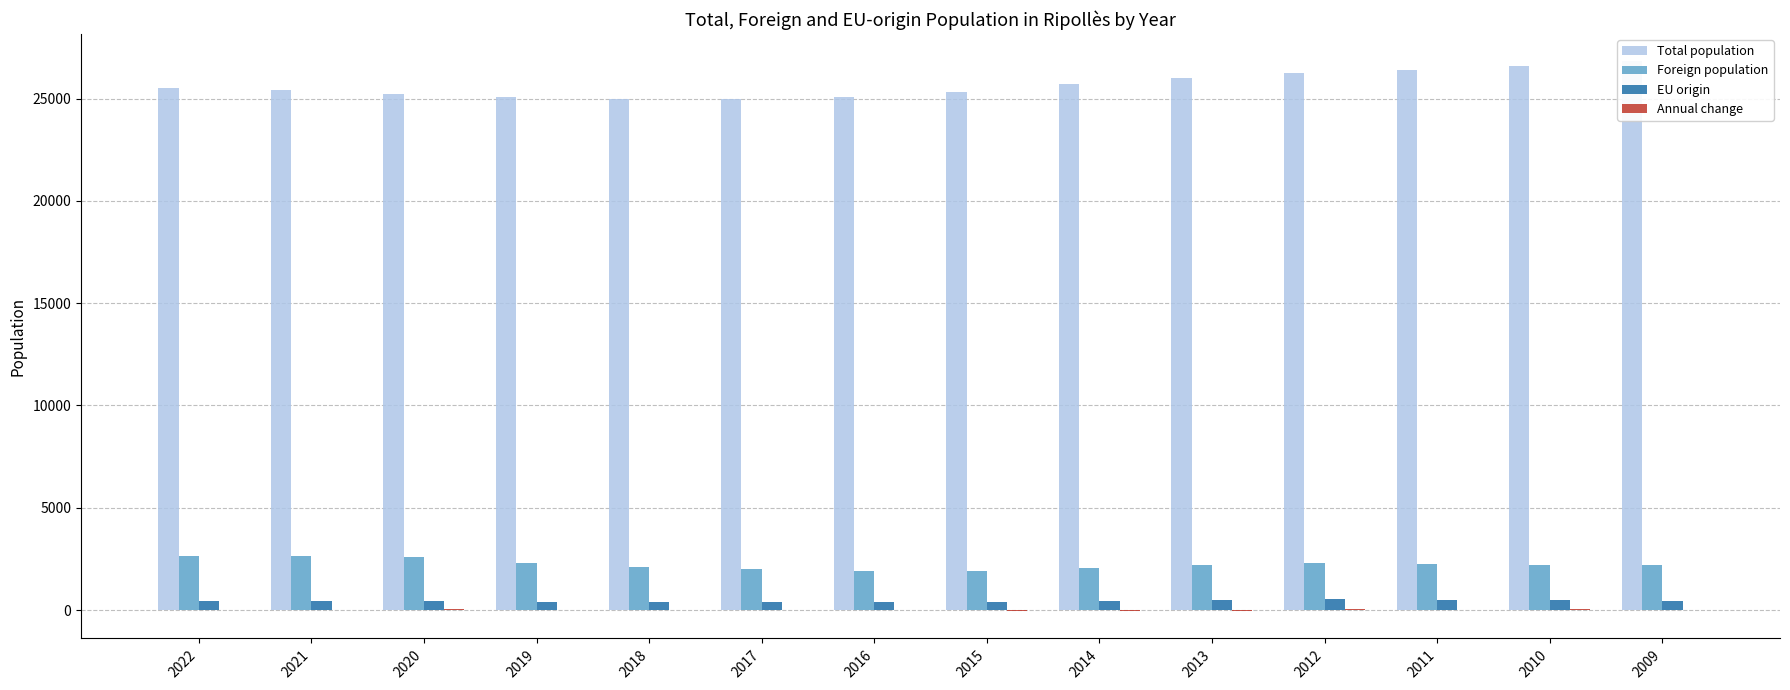

Is it true that Total population equals 8667 at 2013?

False